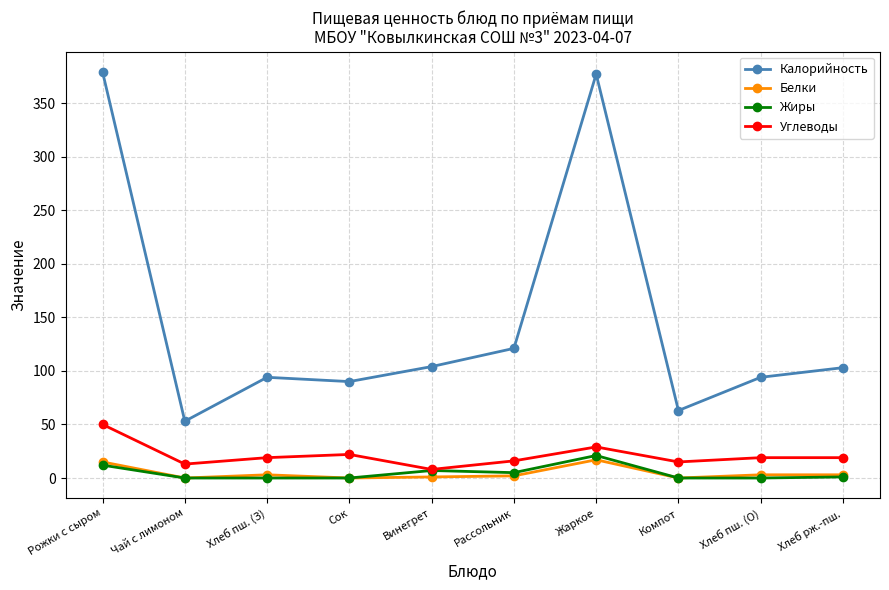

Which category has the lowest value in the Калорийность series?

Чай с лимоном